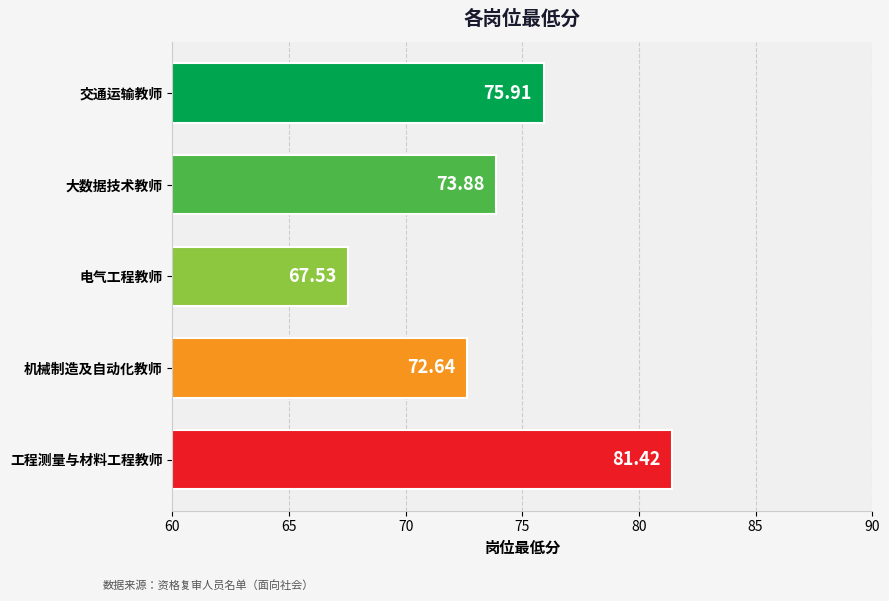

Are the bars grouped side by side (vs. stacked)?

No